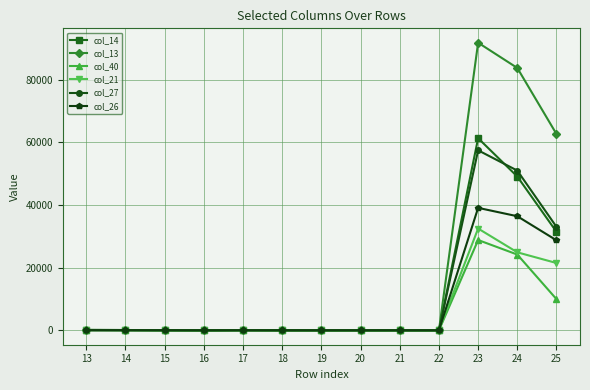

What is the value of the col_27 point at the 9th from the left?

8